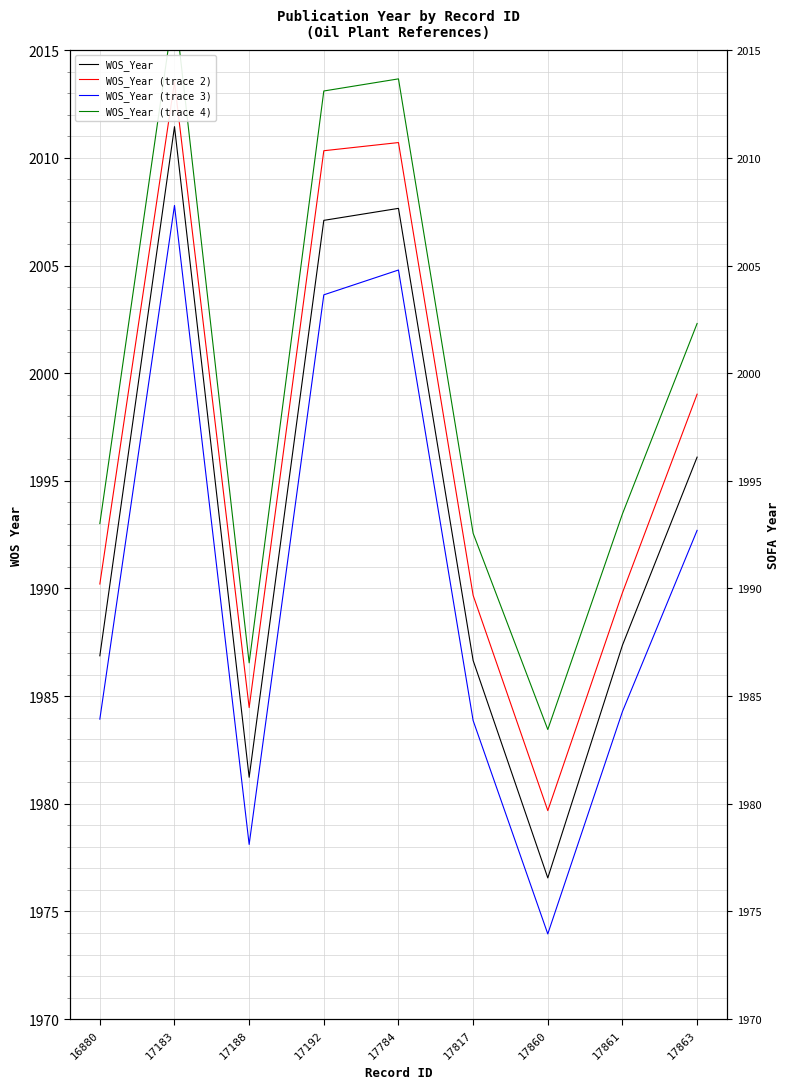

Between 17183 and 17784, which series saw the biggest shift?

WOS_Year